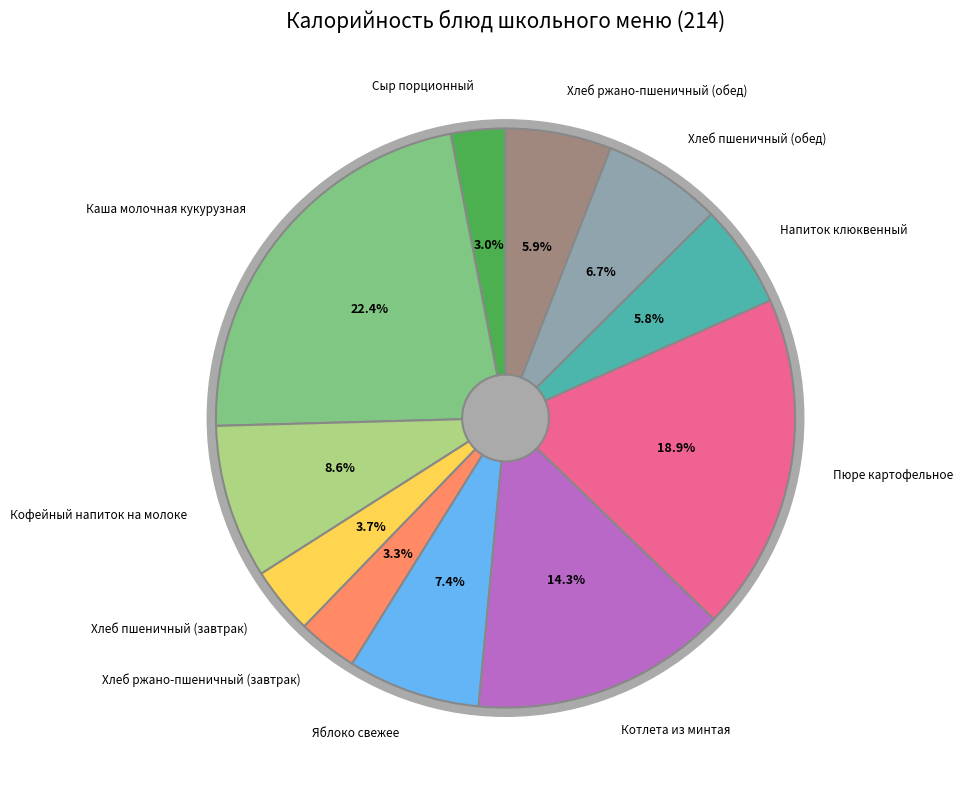

Which has a higher value, Пюре картофельное or Каша молочная кукурузная?

Каша молочная кукурузная